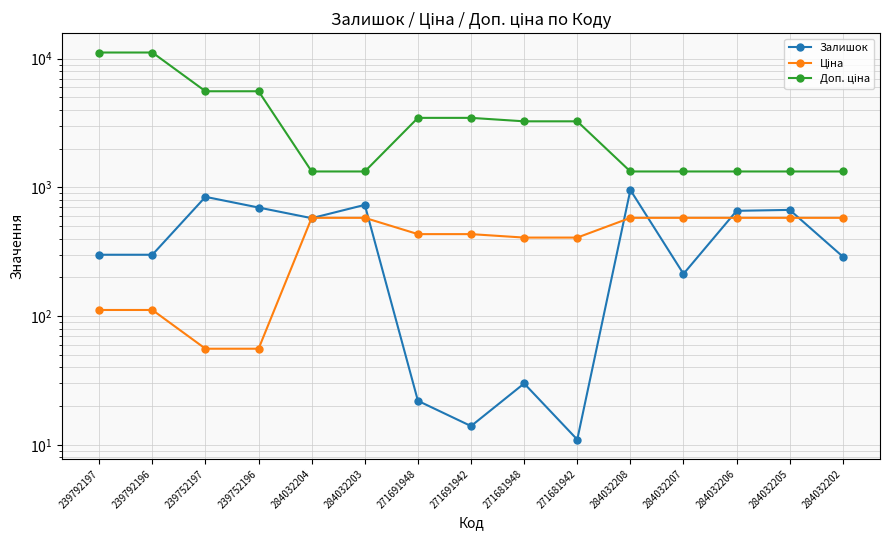

At how many categories does at least one series exceed 10856?

2